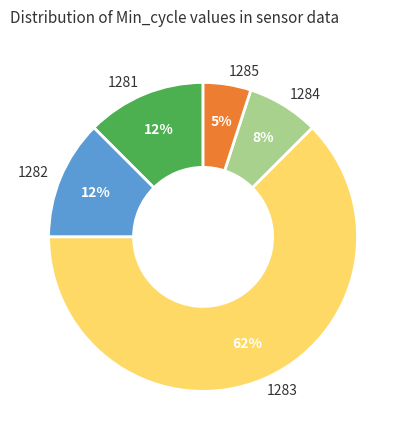

How many segments does this pie chart have?

5